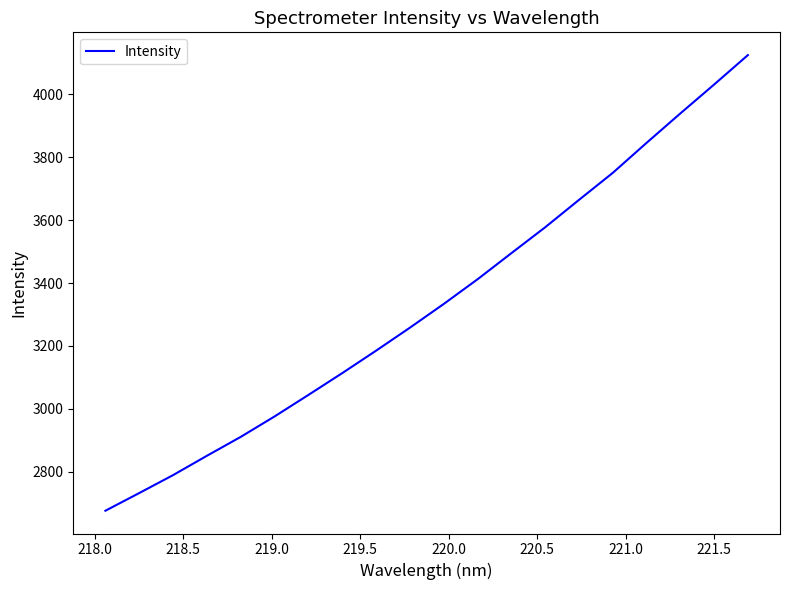

What is the greatest value displayed?

4125.3